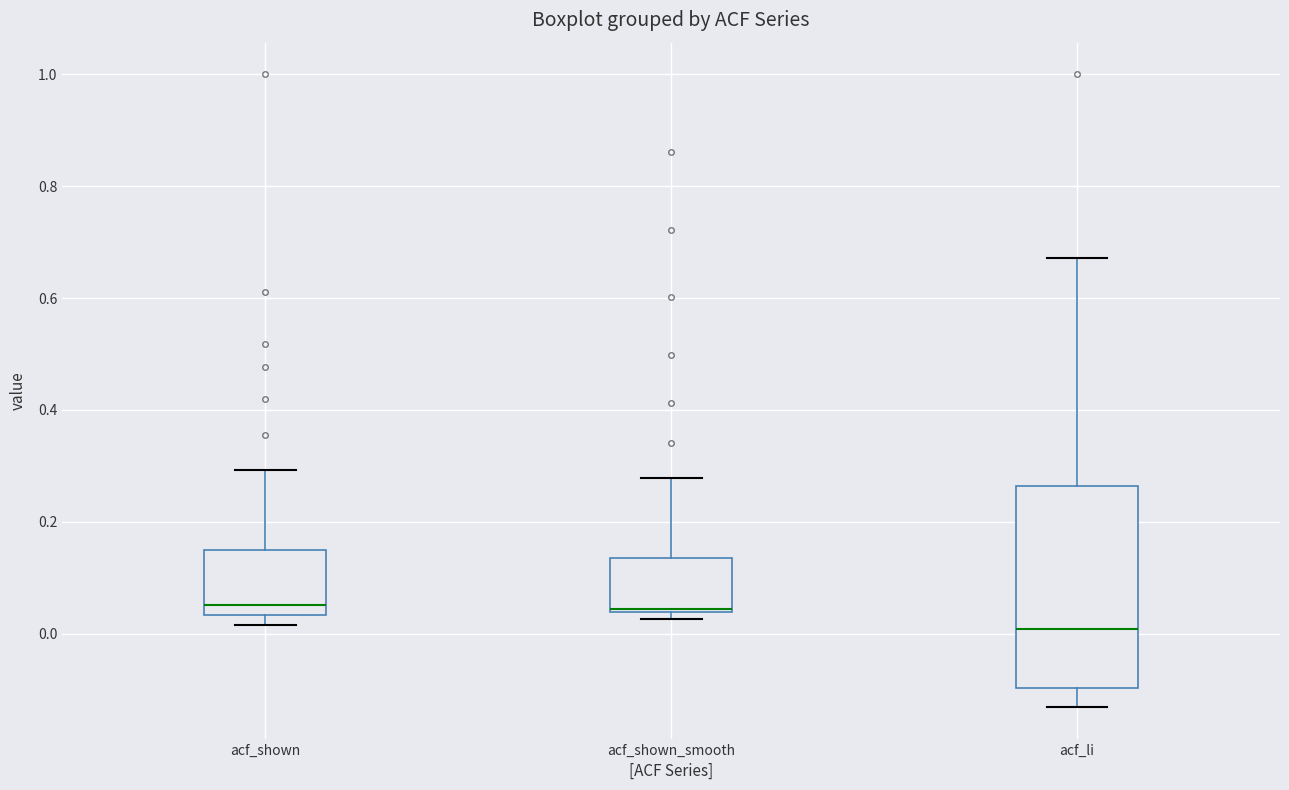

Where is the lower edge of the box for acf_li on the y-axis? The values are not printed on the chart, so give them approximately, as read against the axis.

-0.10